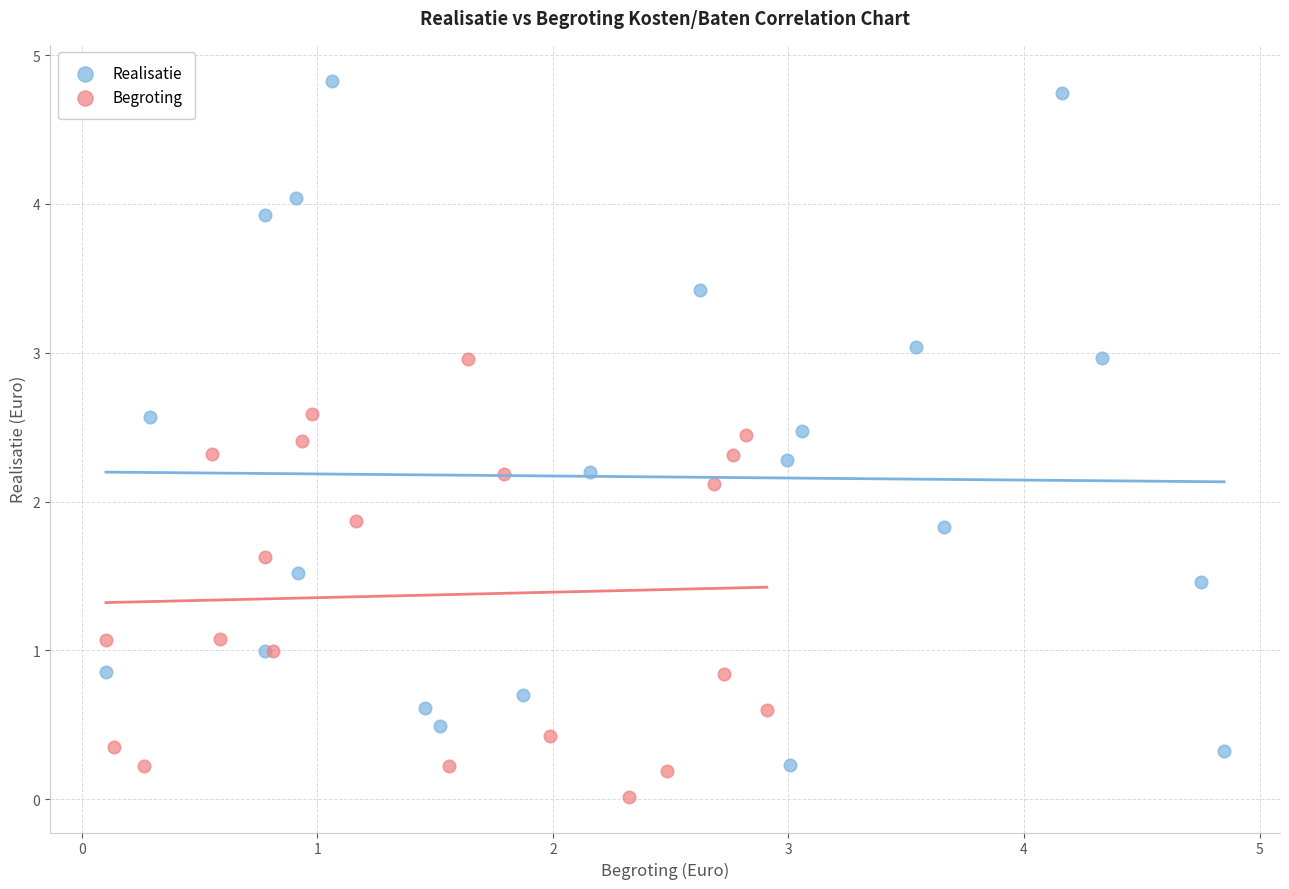

Which series contains the highest Y value?

Realisatie